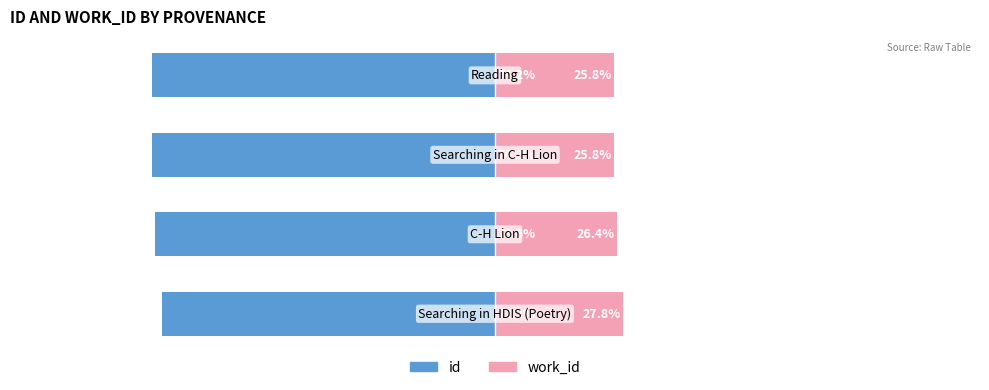

Count the id values in the range -74 to -72.

2